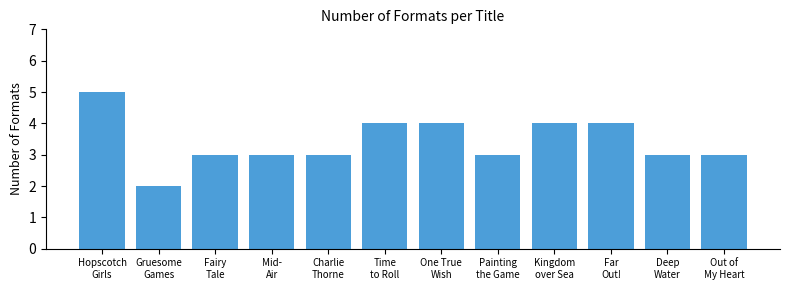

What is the greatest value displayed?

5